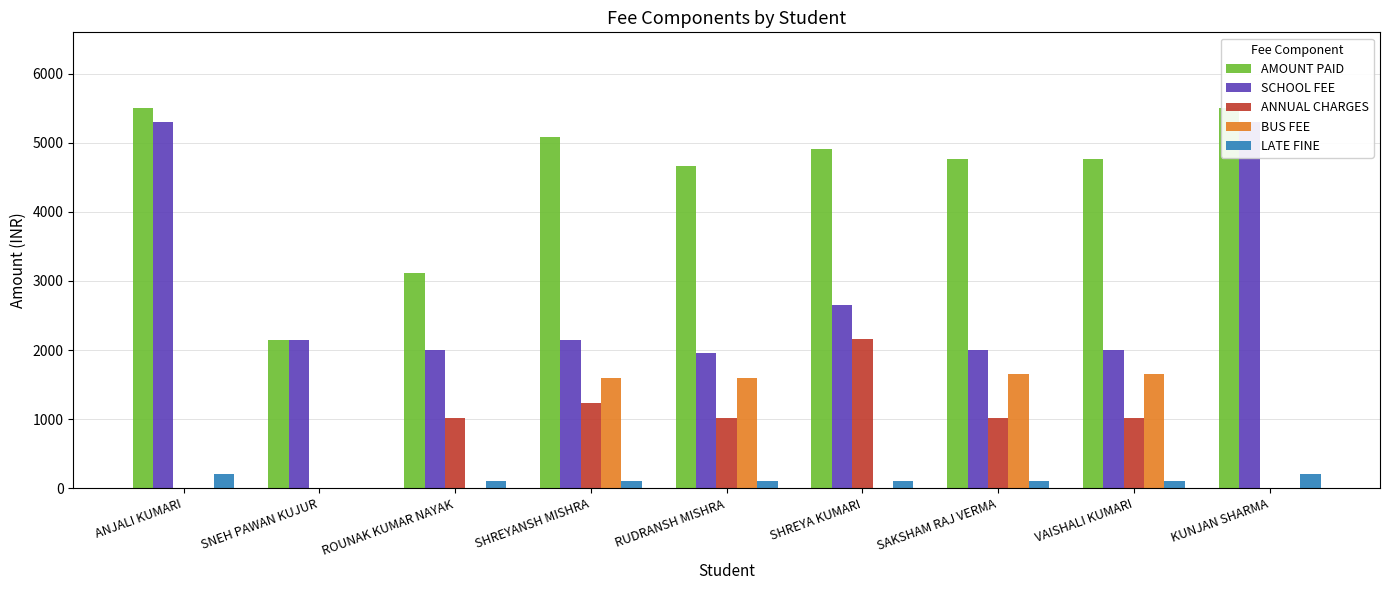

What is the spread (max minus min) of values at ROUNAK KUMAR NAYAK?

3120